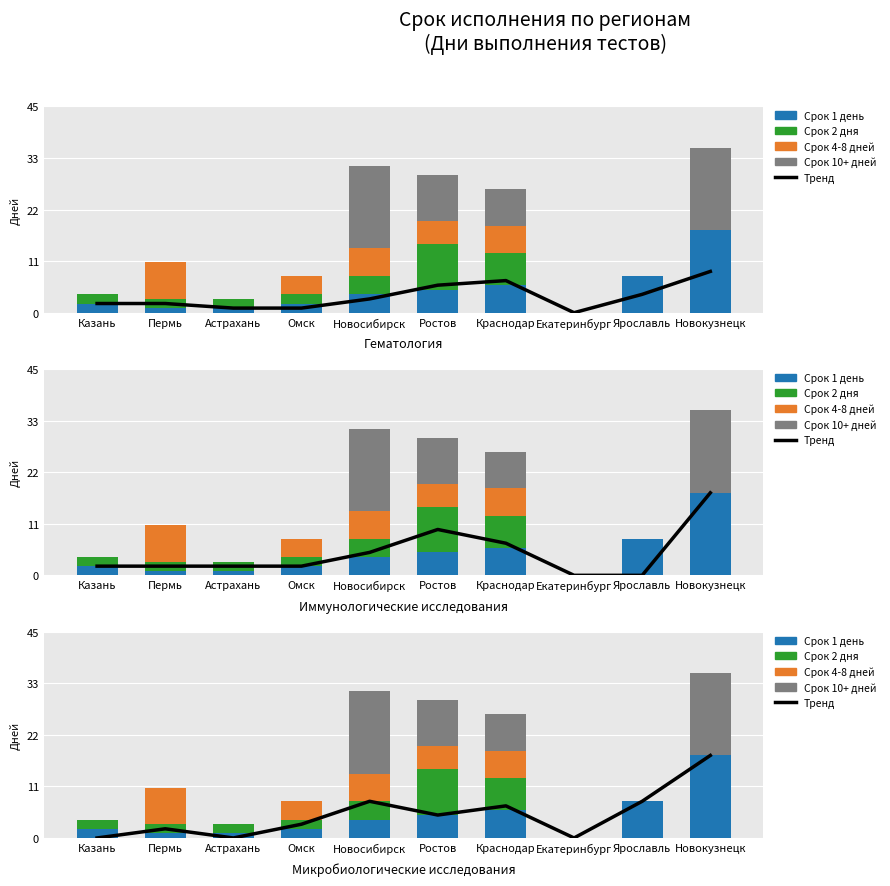

Where is Срок 4-8 дней nearest to the value 4?

Омск